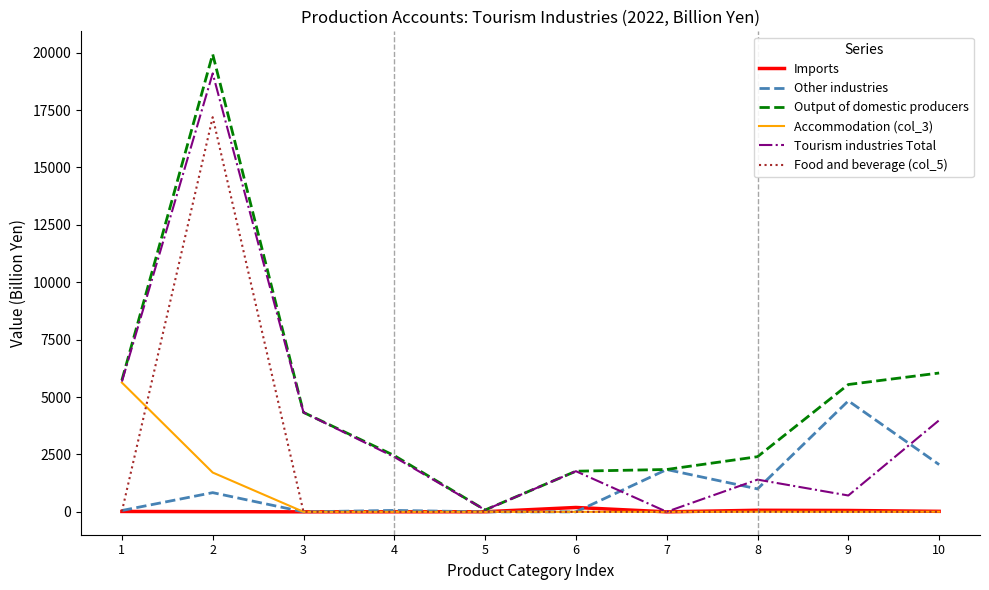

How many series are shown in this chart?

6